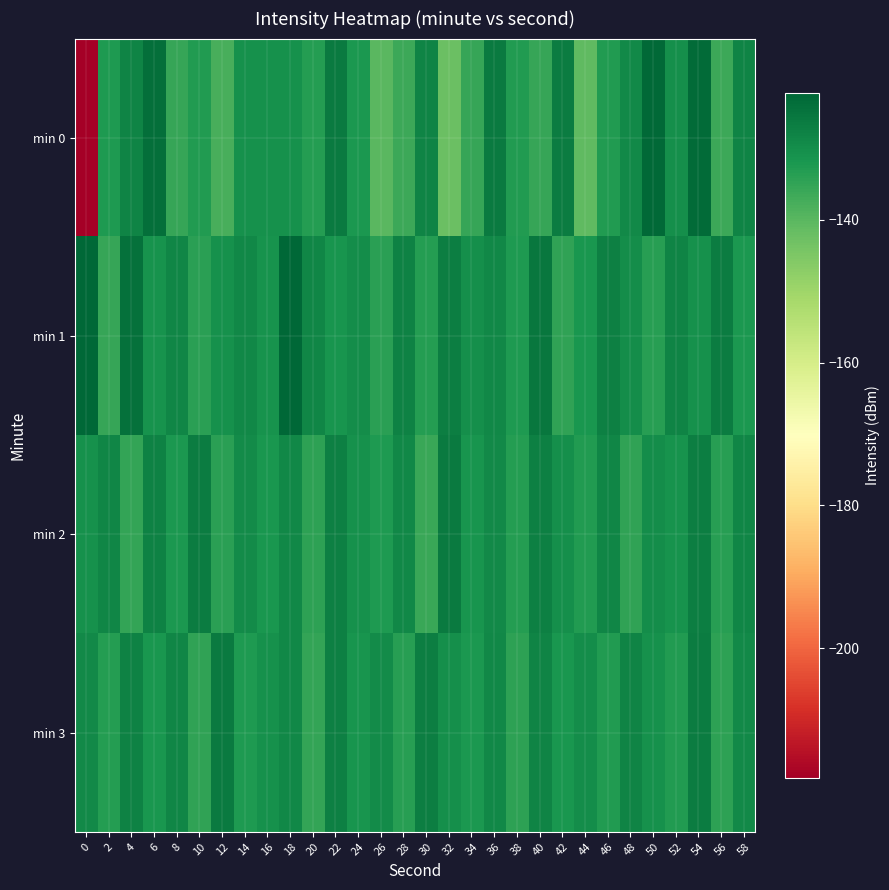

Reading right to left, what are all the values shown in this chart?

min 0: 58=-128.2	56=-136.3	54=-123.2	52=-130.4	50=-122.9	48=-129.2	46=-132.8	44=-140.9	42=-126.3	40=-135.3	38=-132.8	36=-126.0	34=-135.4	32=-142.3	30=-128.0	28=-136.1	26=-140.0	24=-132.2	22=-125.9	20=-133.3	18=-130.6	16=-130.7	14=-130.7	12=-137.6	10=-133.0	8=-135.5	6=-123.9	4=-128.0	2=-132.3	0=-218.1
min 1: 58=-132.0	56=-126.4	54=-130.5	52=-128.1	50=-133.7	48=-129.9	46=-127.2	44=-131.6	42=-134.8	40=-125.3	38=-132.5	36=-128.7	34=-130.1	32=-126.9	30=-133.4	28=-127.6	26=-134.1	24=-129.8	22=-131.2	20=-128.5	18=-122.4	16=-130.9	14=-128.6	12=-130.7	10=-134.0	8=-128.4	6=-131.2	4=-124.2	2=-135.7	0=-122.2
min 2: 58=-128.4	56=-133.5	54=-126.8	52=-131.1	50=-129.7	48=-134.6	46=-128.2	44=-132.8	42=-130.3	40=-127.4	38=-133.1	36=-129.2	34=-131.5	32=-126.3	30=-135.7	28=-128.9	26=-132.6	24=-130.8	22=-127.1	20=-134.3	18=-128.6	16=-131.7	14=-129.4	12=-133.9	10=-126.5	8=-132.1	6=-127.8	4=-135.2	2=-128.3	0=-130.5
min 3: 58=-129.3	56=-134.5	54=-126.4	52=-132.9	50=-130.7	48=-128.1	46=-133.0	44=-129.8	42=-131.6	40=-127.9	38=-134.2	36=-128.7	34=-132.3	32=-130.2	30=-126.7	28=-133.8	26=-129.5	24=-131.4	22=-127.3	20=-135.1	18=-128.8	16=-130.6	14=-132.5	12=-126.2	10=-134.7	8=-128.3	6=-131.9	4=-127.6	2=-133.4	0=-129.1